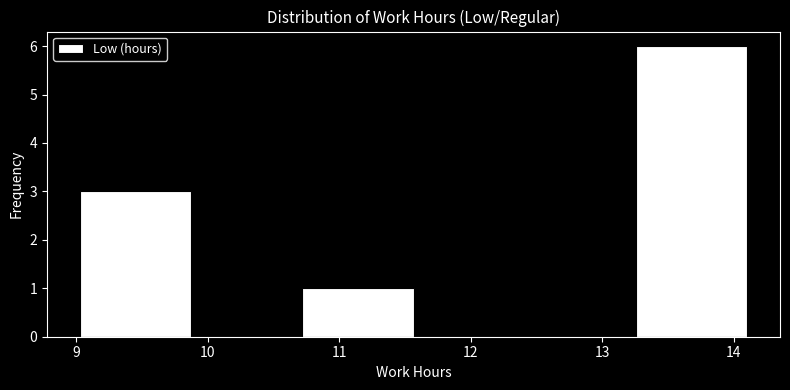

What is the height of the bar covering 10.7 to 11.6 on the x-axis? Neither the bar edges nor the heights are printed on the chart, so give them approximately, as read against the axes.

1